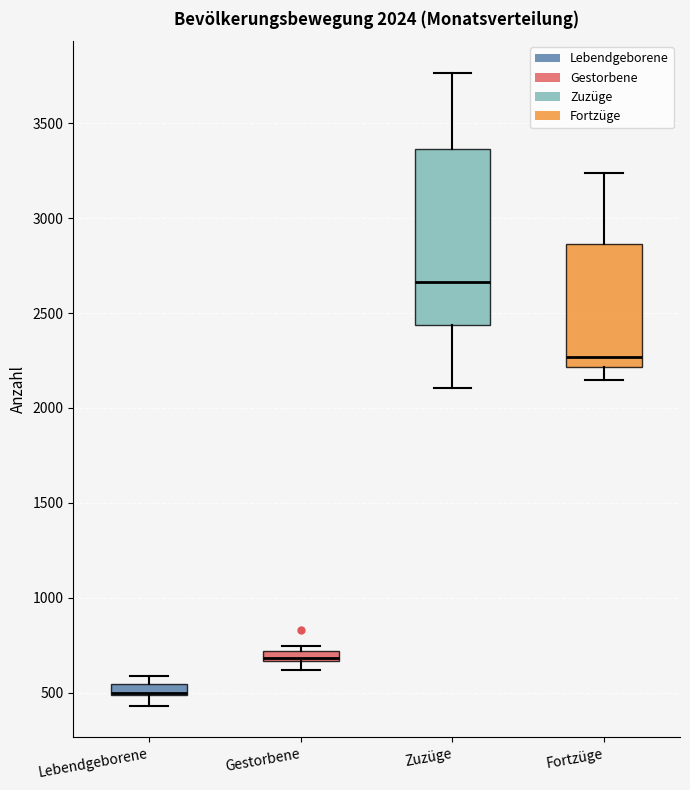

Which box is the tallest, from its lower edge to its upper edge?

Zuzüge